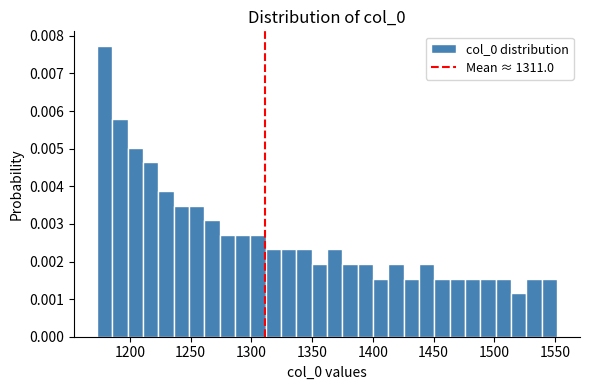

Around what value on the x-axis is the tallest bar? Give the approximate position of its centre, as read against the axis.

1180